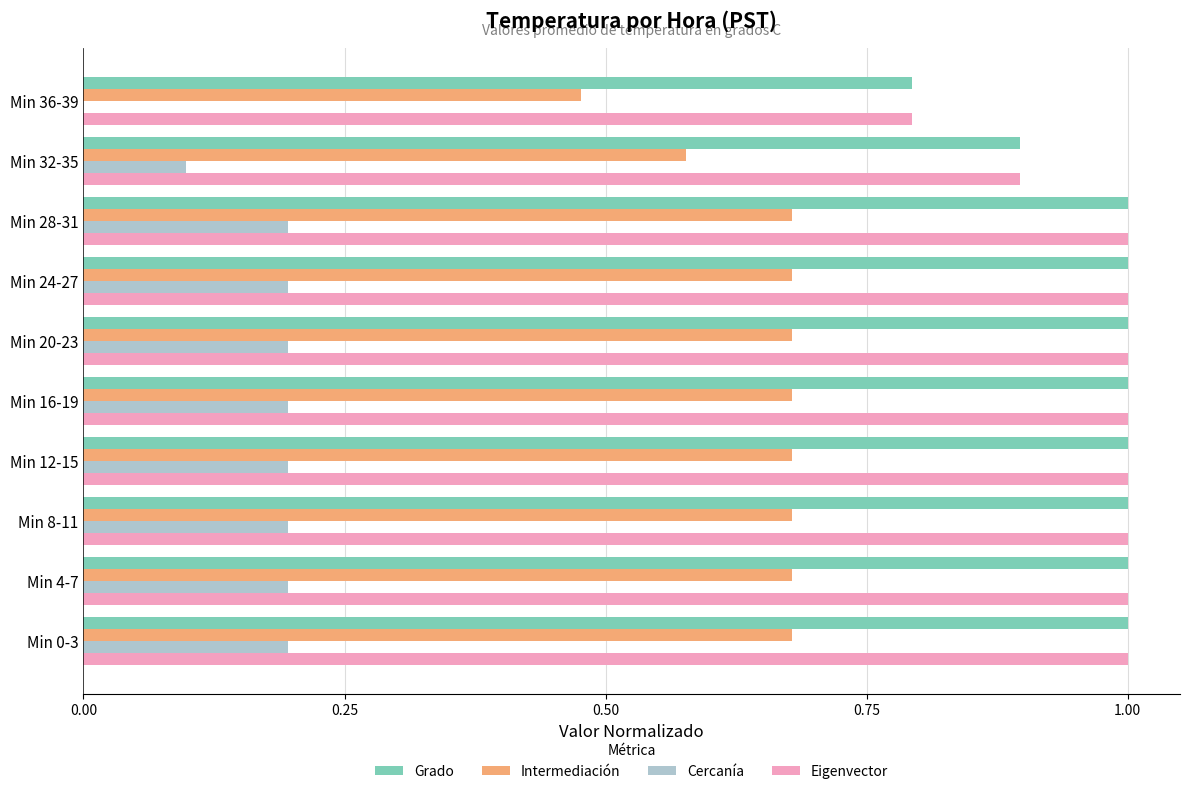

The value of Grado at Min 32-35 is 0.9. True or false?

True